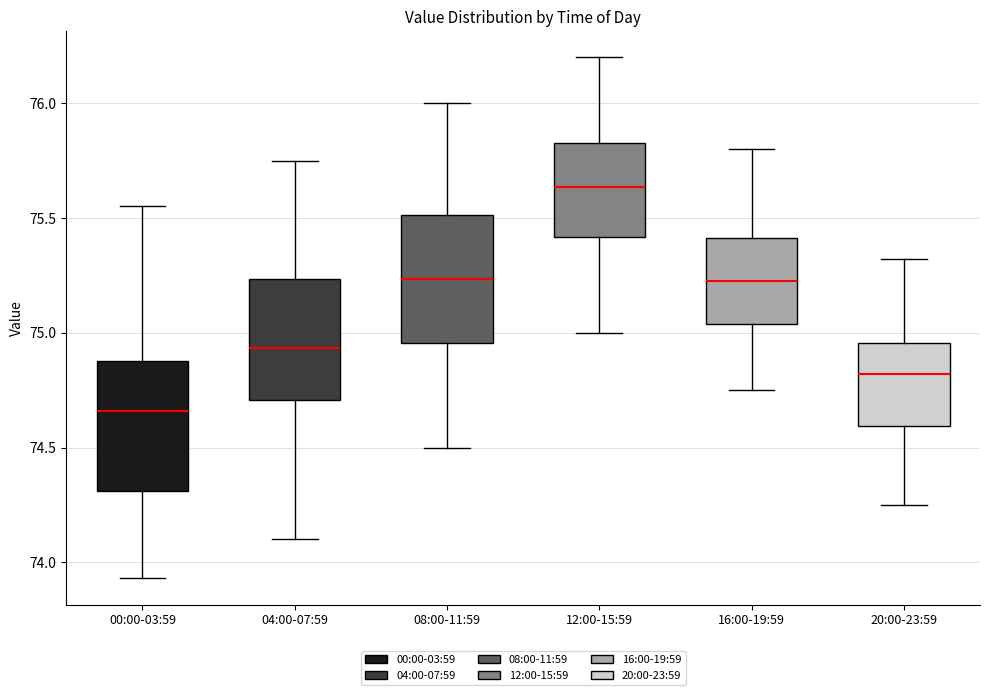

Reading left to right, transcribe this box plot: for each box, give where its median line is, the range the box spans, and where its two whiskers end, as read against the y-axis. The values are not printed on the chart, so give them approximately, as read against the axis.

00:00-03:59: median 74.65, box 74.30 to 74.90, whiskers 73.95 to 75.55
04:00-07:59: median 74.95, box 74.70 to 75.25, whiskers 74.10 to 75.75
08:00-11:59: median 75.25, box 74.95 to 75.50, whiskers 74.50 to 76.00
12:00-15:59: median 75.65, box 75.40 to 75.85, whiskers 75.00 to 76.20
16:00-19:59: median 75.25, box 75.05 to 75.40, whiskers 74.75 to 75.80
20:00-23:59: median 74.80, box 74.60 to 74.95, whiskers 74.25 to 75.30